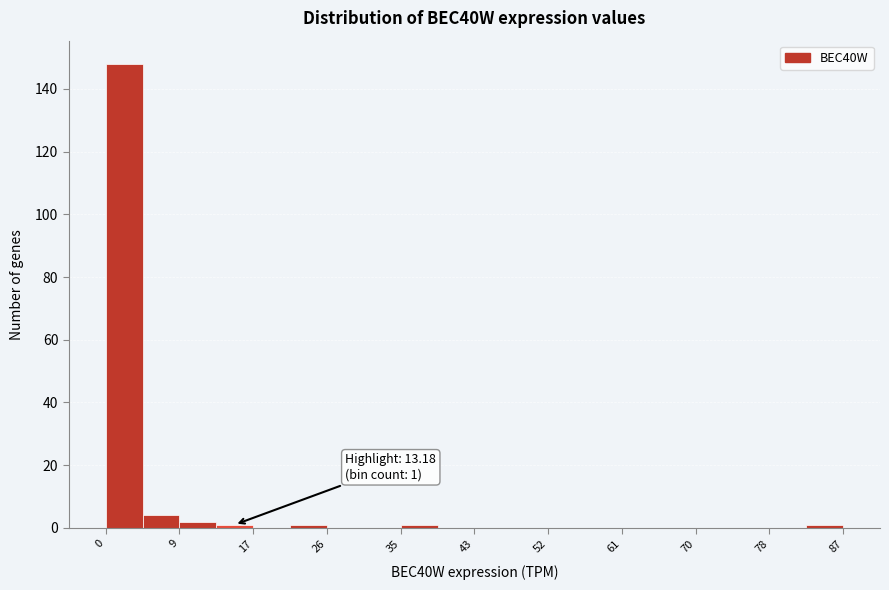

Over which range of the x-axis is the bar tallest?

0 to 4